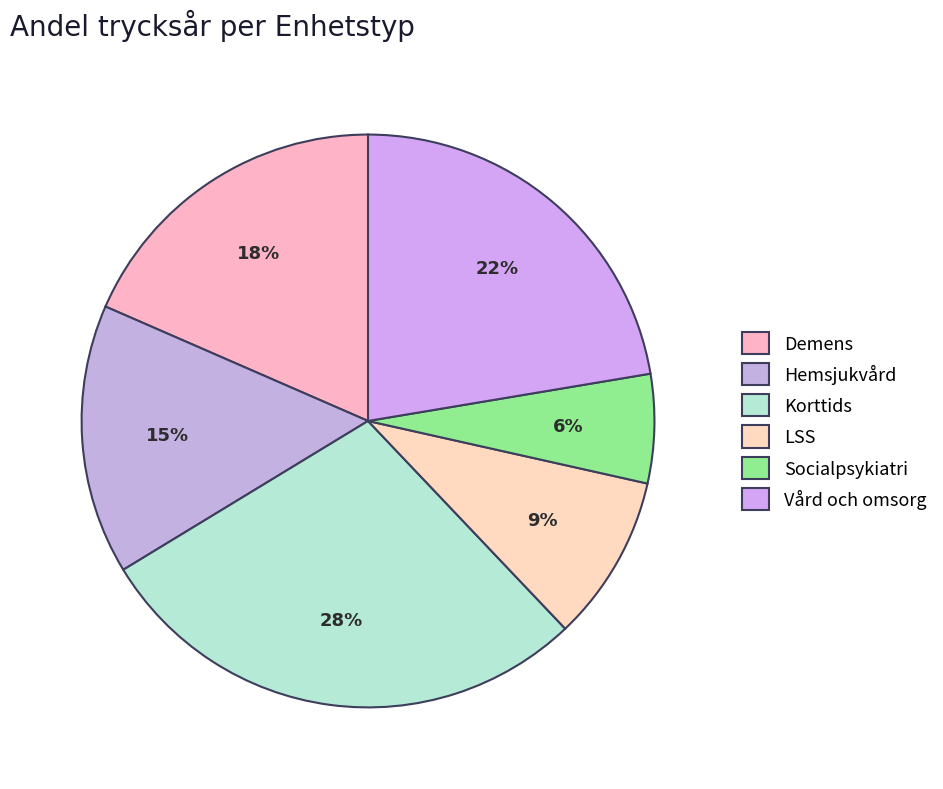

Is it true that Korttids is 28% of the pie?

True